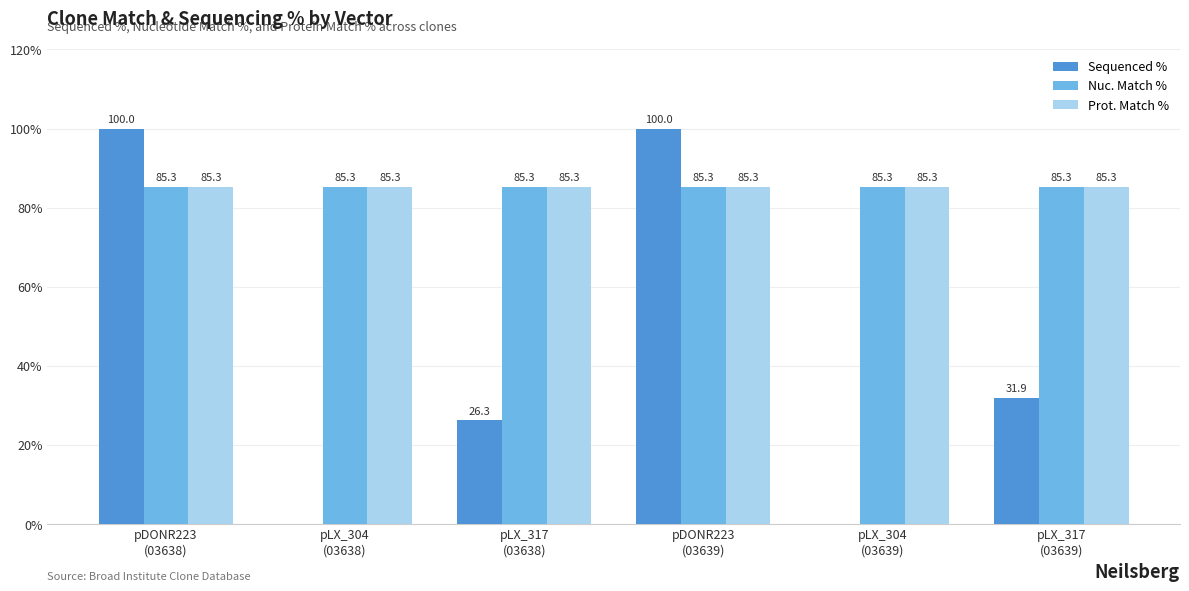

How many categories are shown in the chart?

6